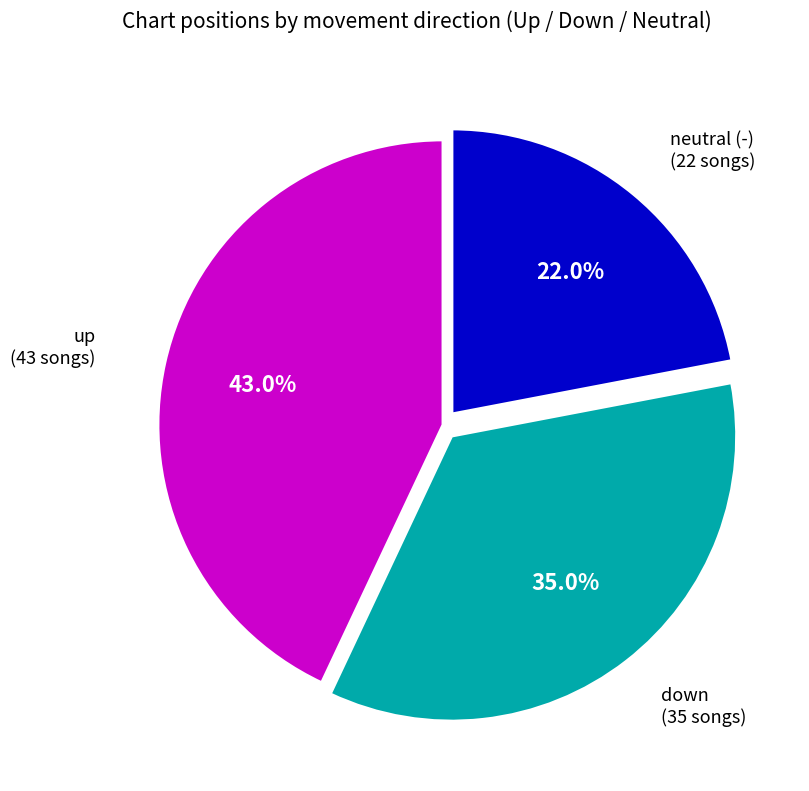

Does any single category account for the majority?

No